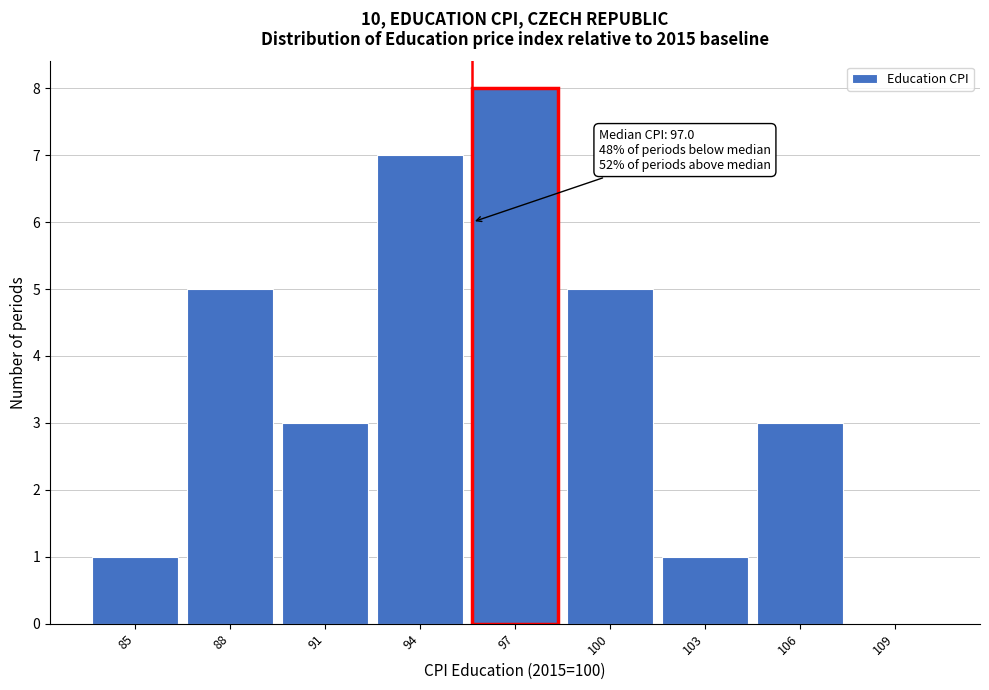

Reading right to left, what are all the values shown in this chart?

109=0	106=3	103=1	100=5	97=8	94=7	91=3	88=5	85=1